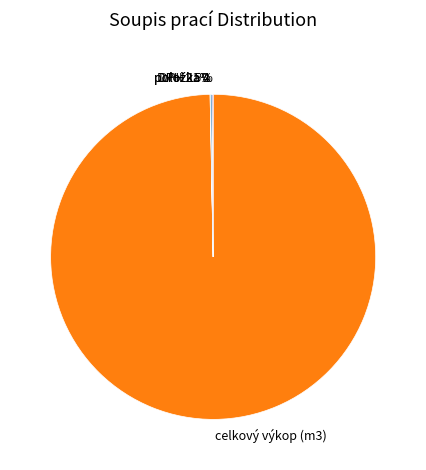

What is the majority slice?

celkový výkop